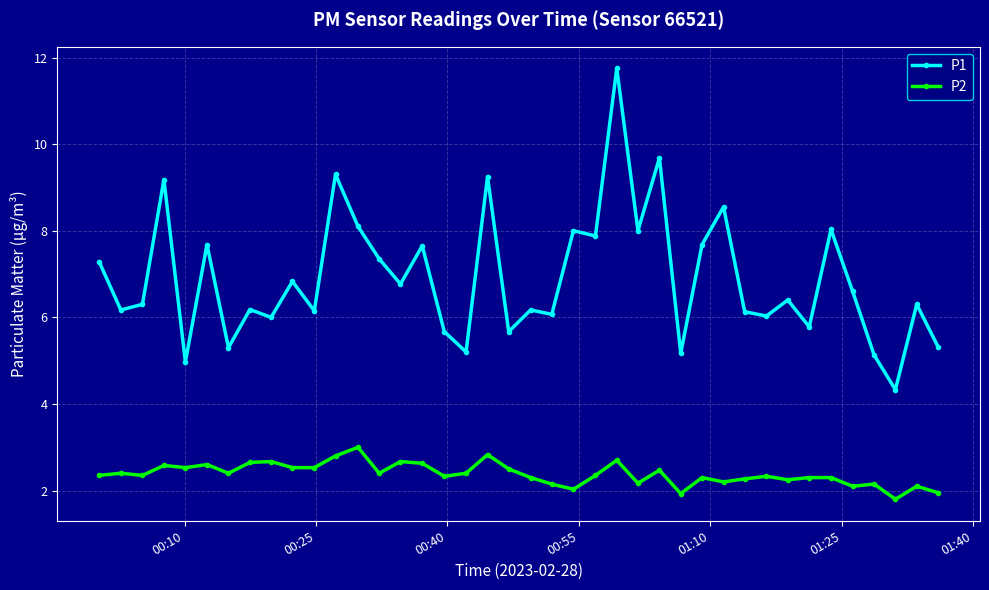

What is the lowest value of the P1 series?

4.3